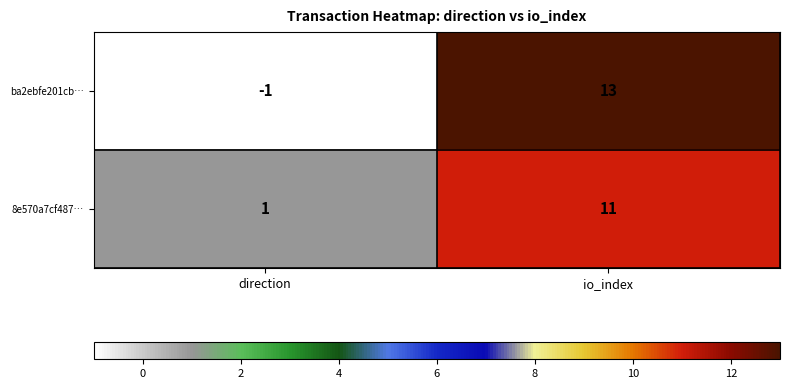

Which category has the highest value in the 8e570a7cf487… series?

io_index